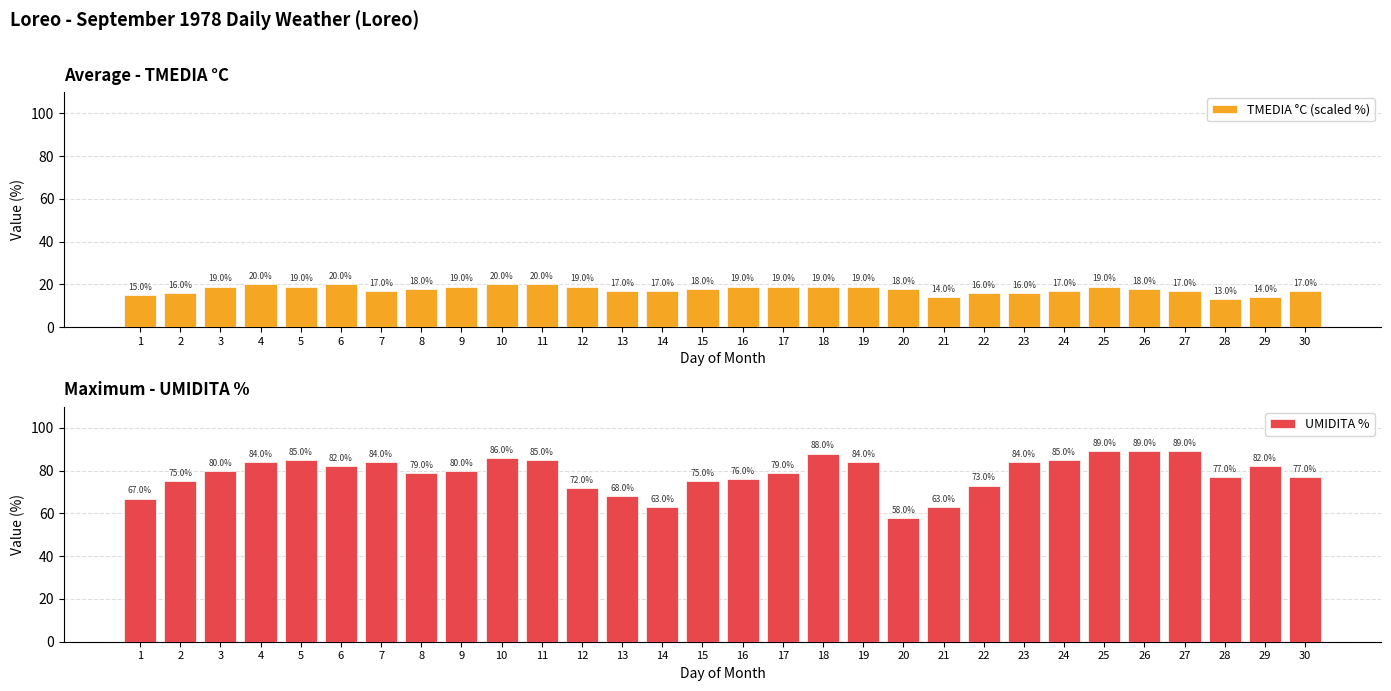

The TMEDIA °C (scaled %) series shows 17.0 at 27. True or false?

True